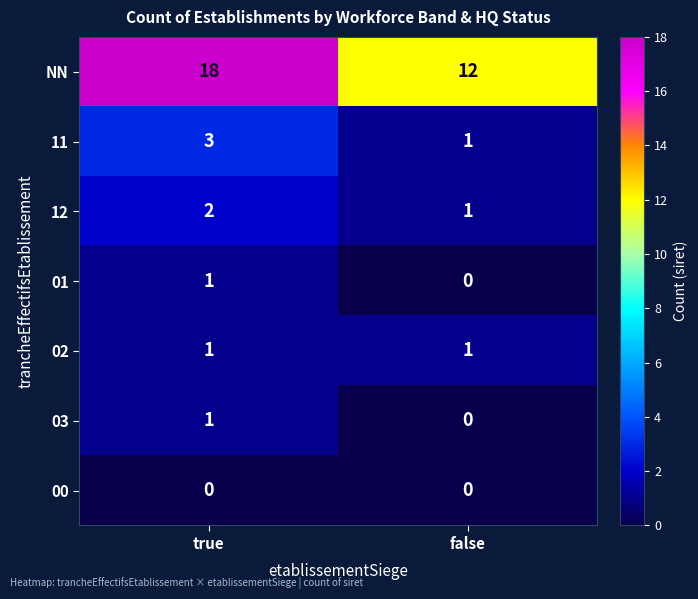

What is the average value of the NN series?

15